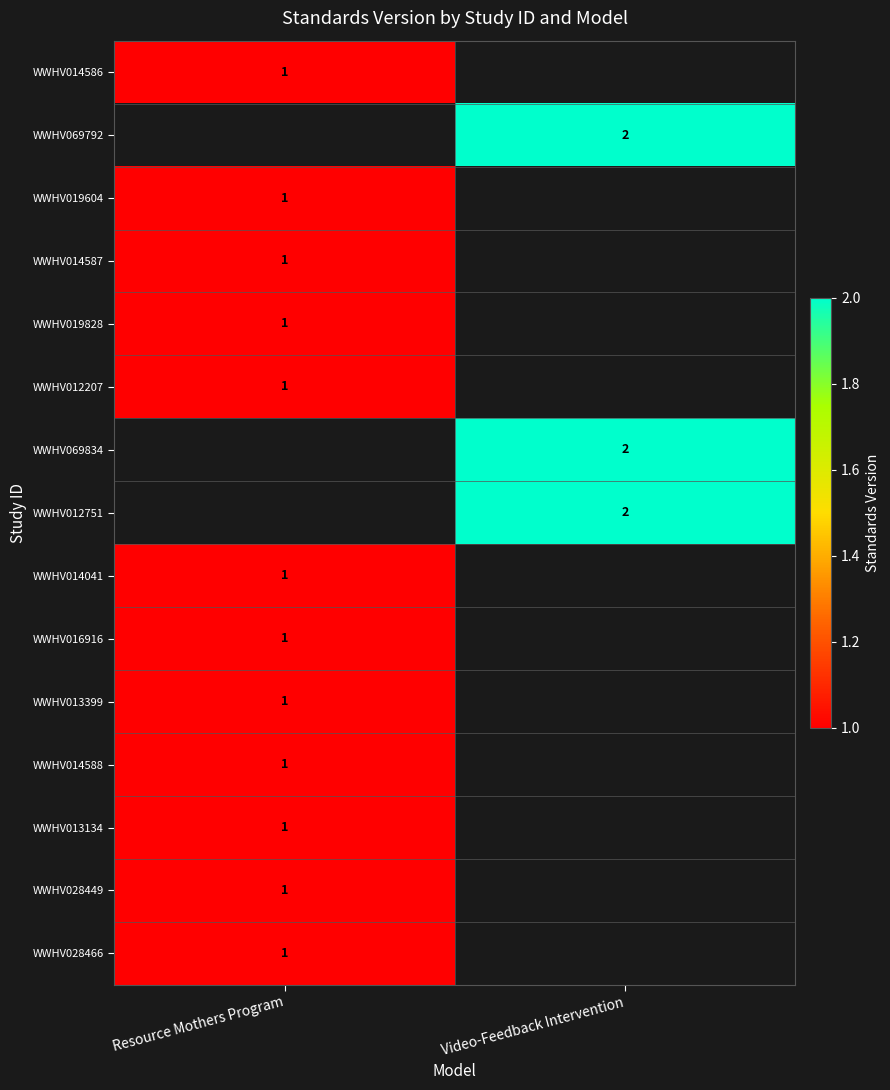

True or false: WWHV014041 has a value of 2 at Resource Mothers Program.

False